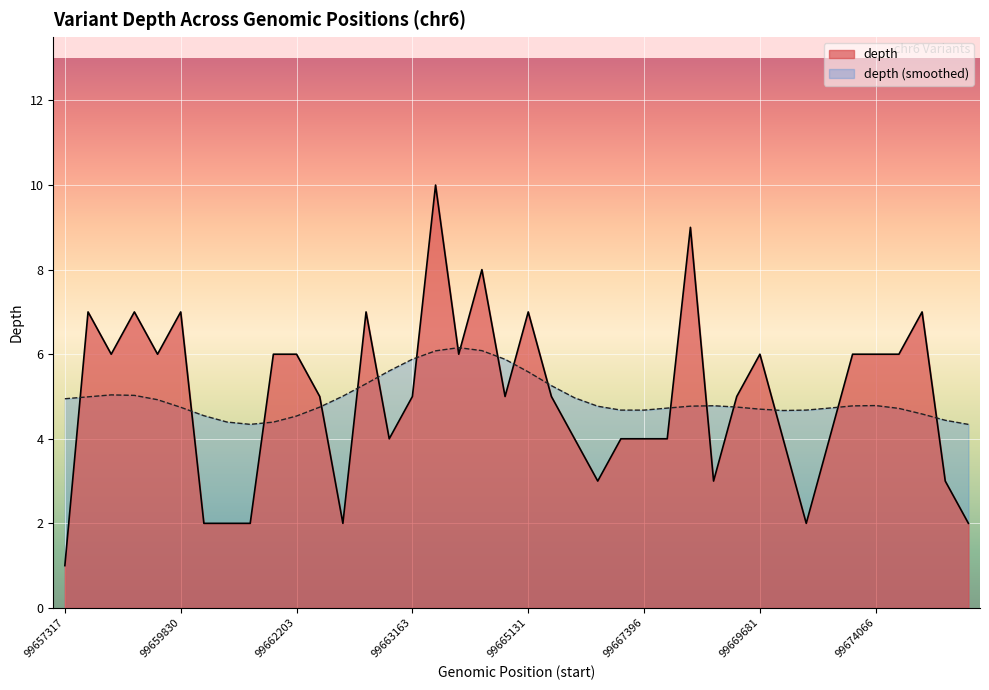

Reading left to right, list all the values displayed in this chart.

99657317=1	99659817=7	99658000=6	99659767=7	99659806=6	99659830=7	99659986=2	99659988=2	99661714=2	99662166=6	99662203=6	99662404=5	99662638=2	99662774=7	99663093=4	99663163=5	99663354=10	99663739=6	99664000=8	99664162=5	99665131=7	99665274=5	99665993=4	99666024=3	99667087=4	99667396=4	99667397=4	99667593=9	99668141=3	99668837=5	99669681=6	99669713=4	99670429=2	99673457=4	99673596=6	99674066=6	99674072=6	99674177=7	99674252=3	99674358=2